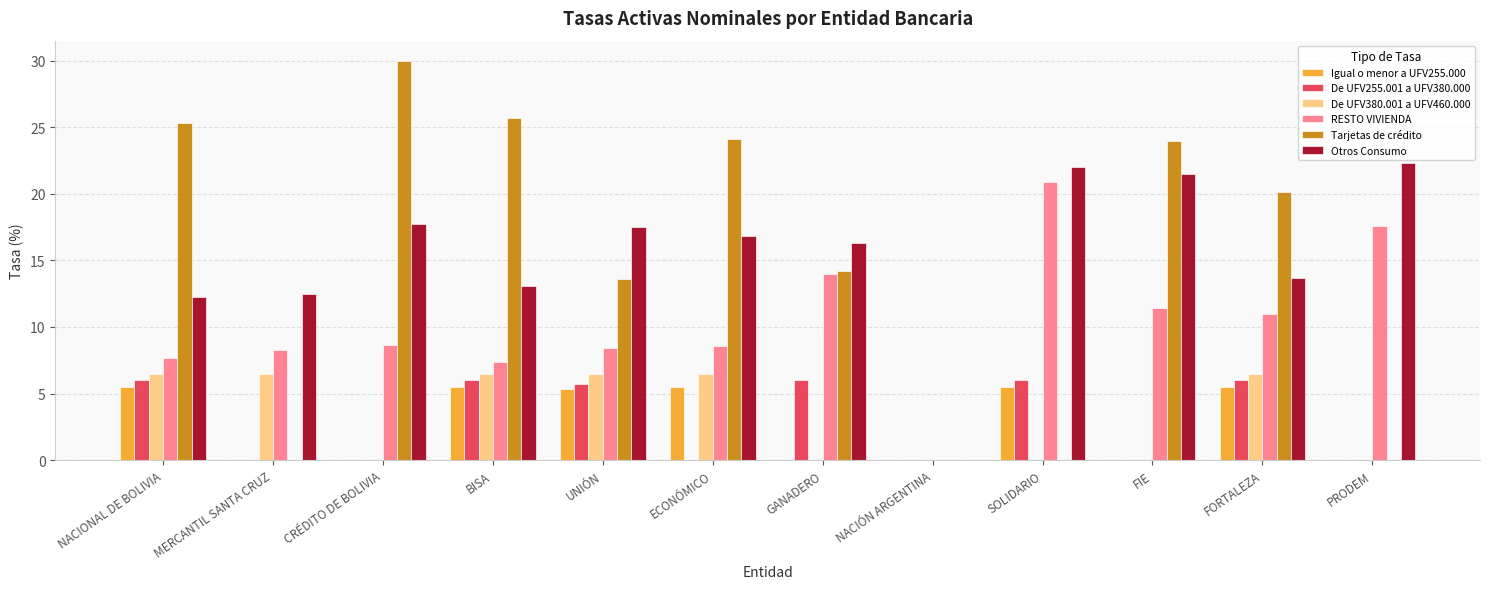

The value of De UFV255.001 a UFV380.000 at NACIÓN ARGENTINA is 0.0. True or false?

True